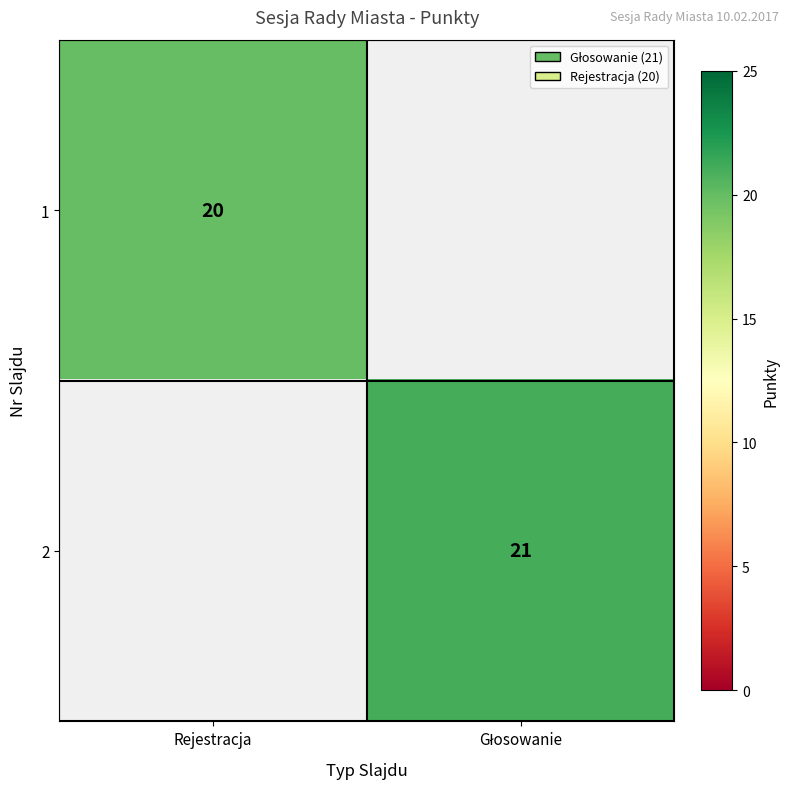

The value of 1 at Rejestracja is 35. True or false?

False